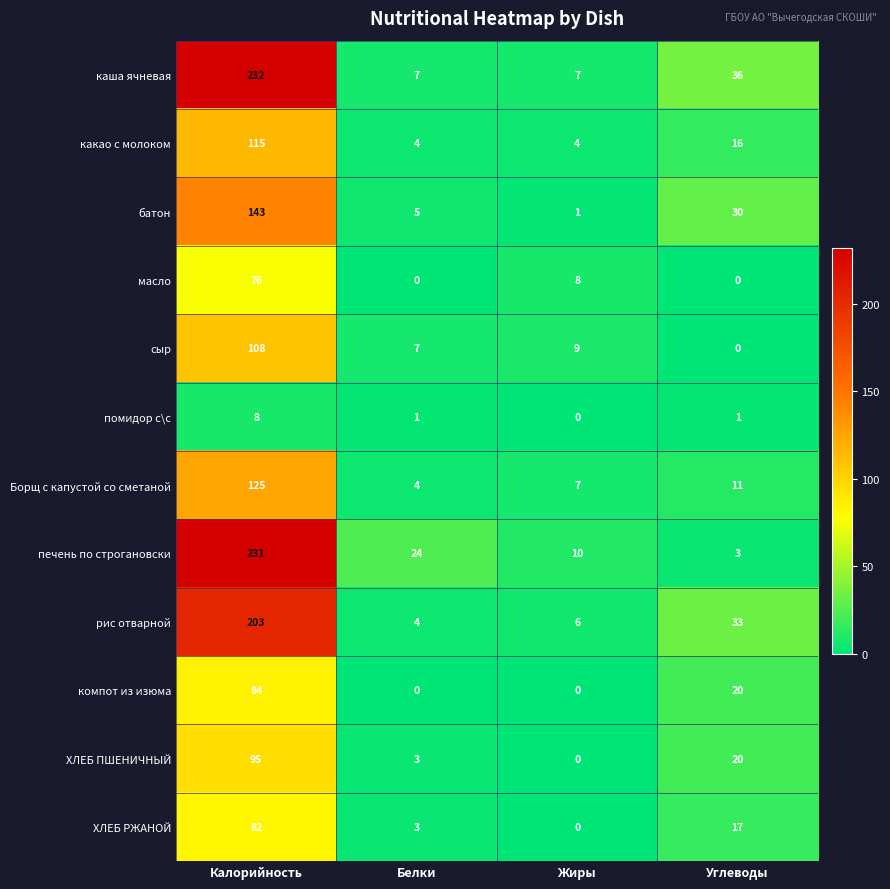

What is the difference between the maximum and minimum values in the печень по строгановски series?

228